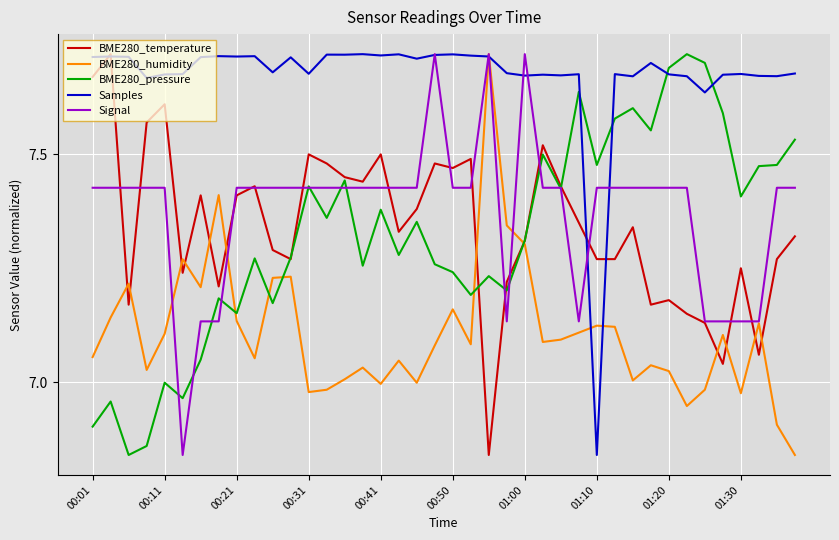

After their last crossing, which series has the higher values: Samples or BME280_pressure?

Samples